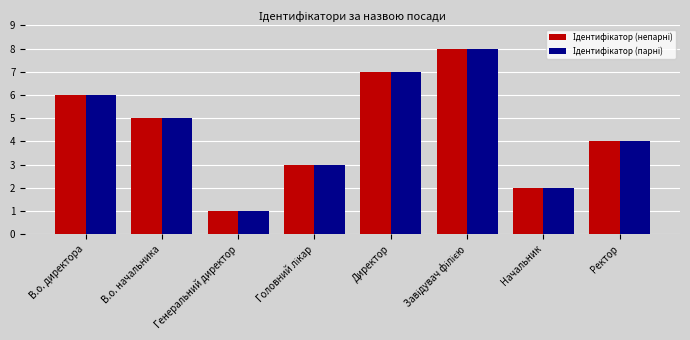

Which label corresponds to the smallest value in the chart?

Генеральний директор